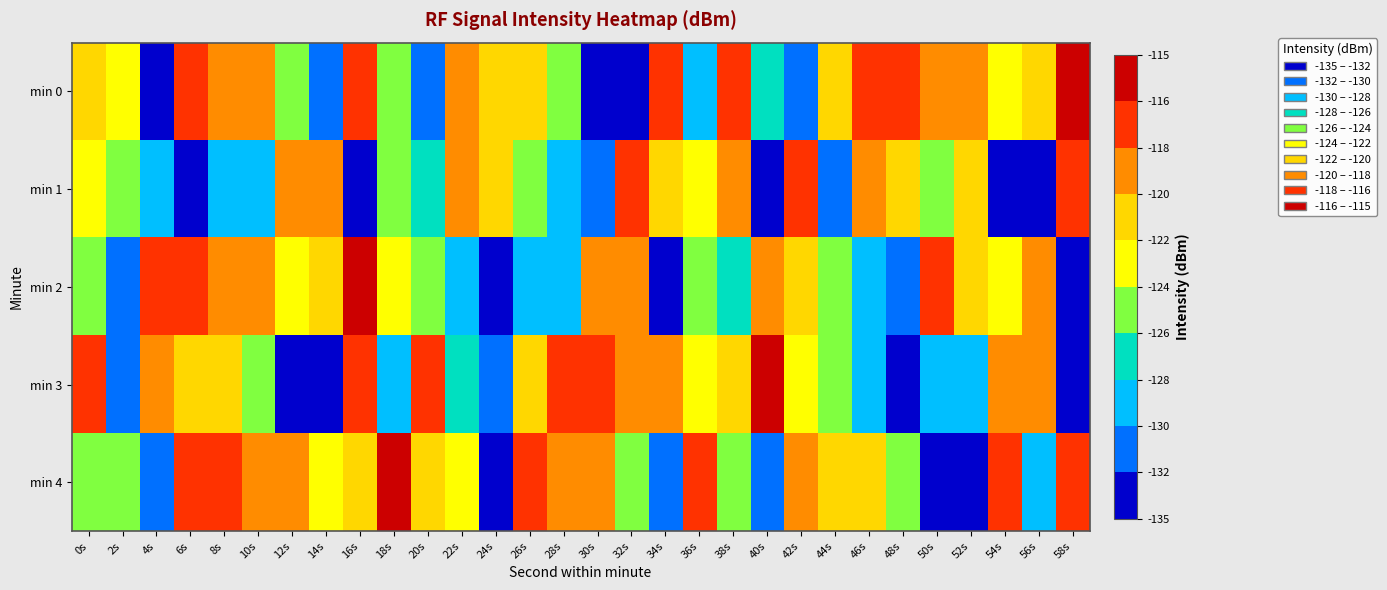

What is the total value across all series at 8s?

-604.5